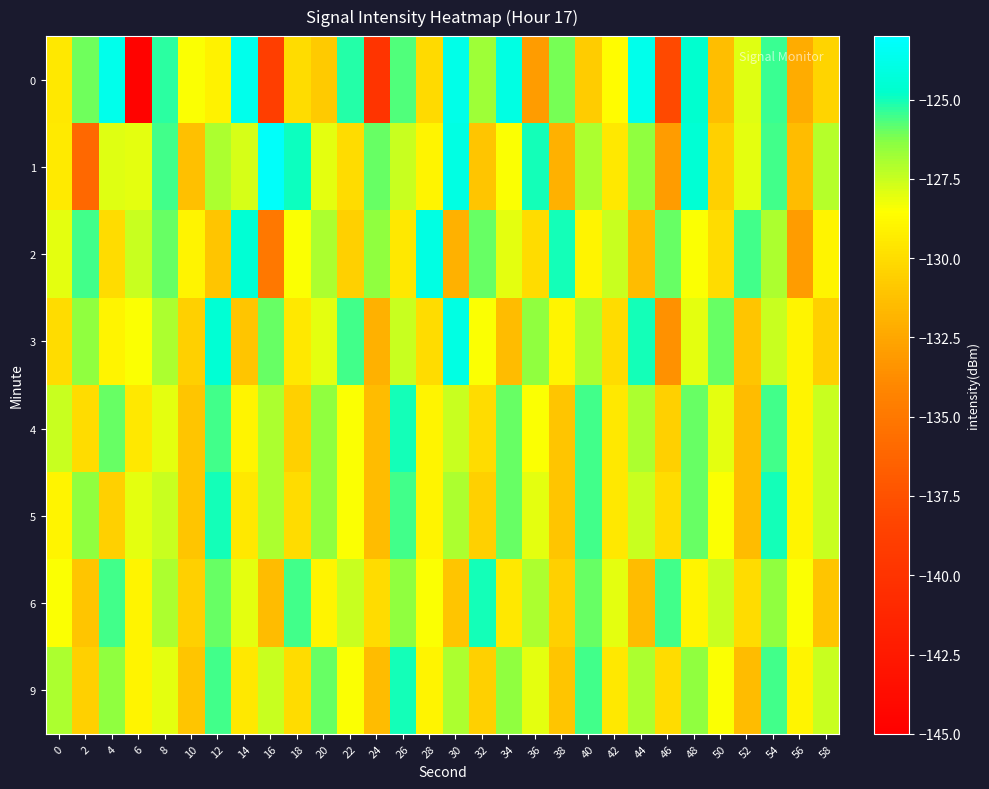

List the series in order of their peak value, lowest first.

4, 5, 6, 9, 2, 3, 0, 1